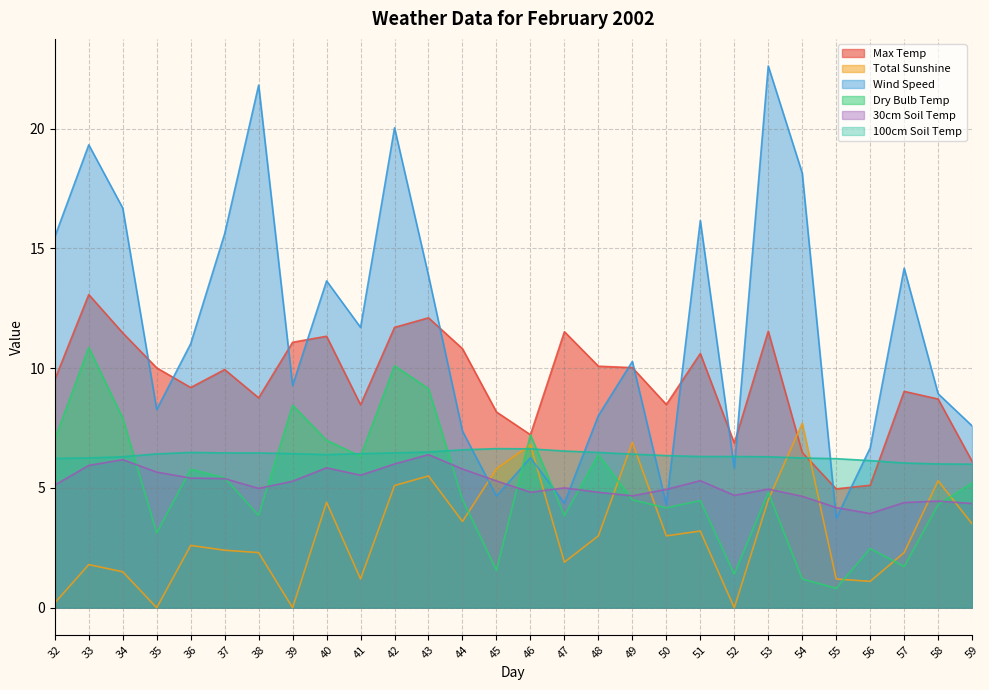

Between 43 and 48, which series saw the biggest shift?

Wind Speed